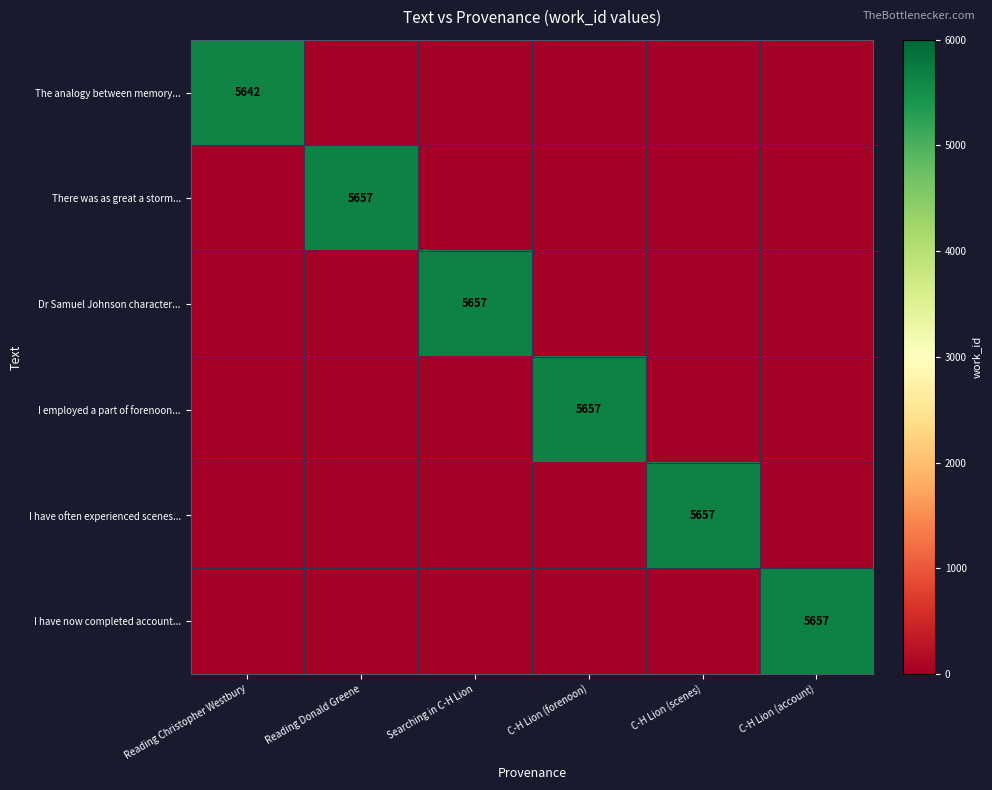

The I have often experienced scenes... series shows 2825 at C-H Lion (scenes). True or false?

False